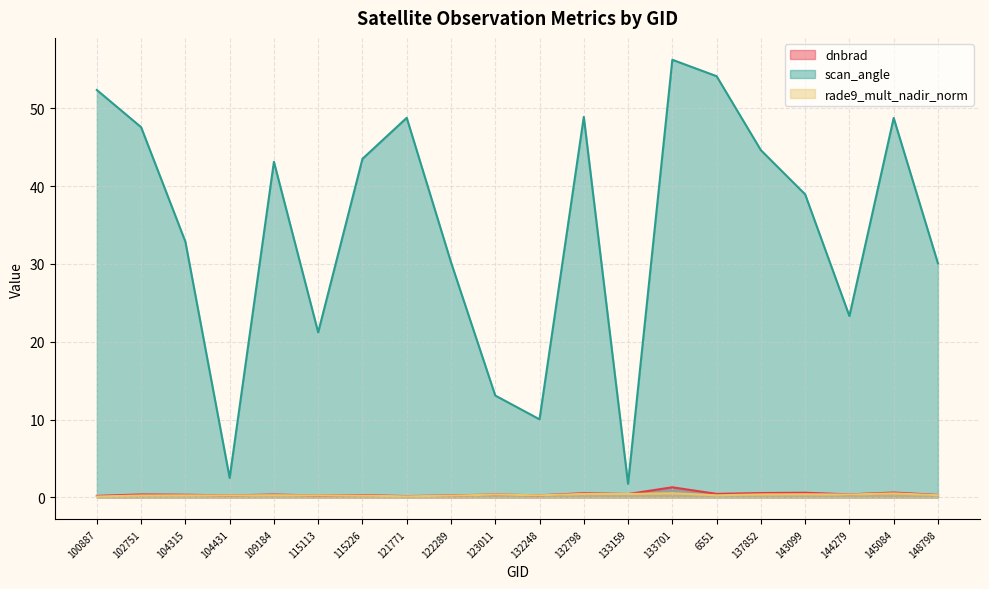

What is the spread (max minus min) of values at 132798?

48.4